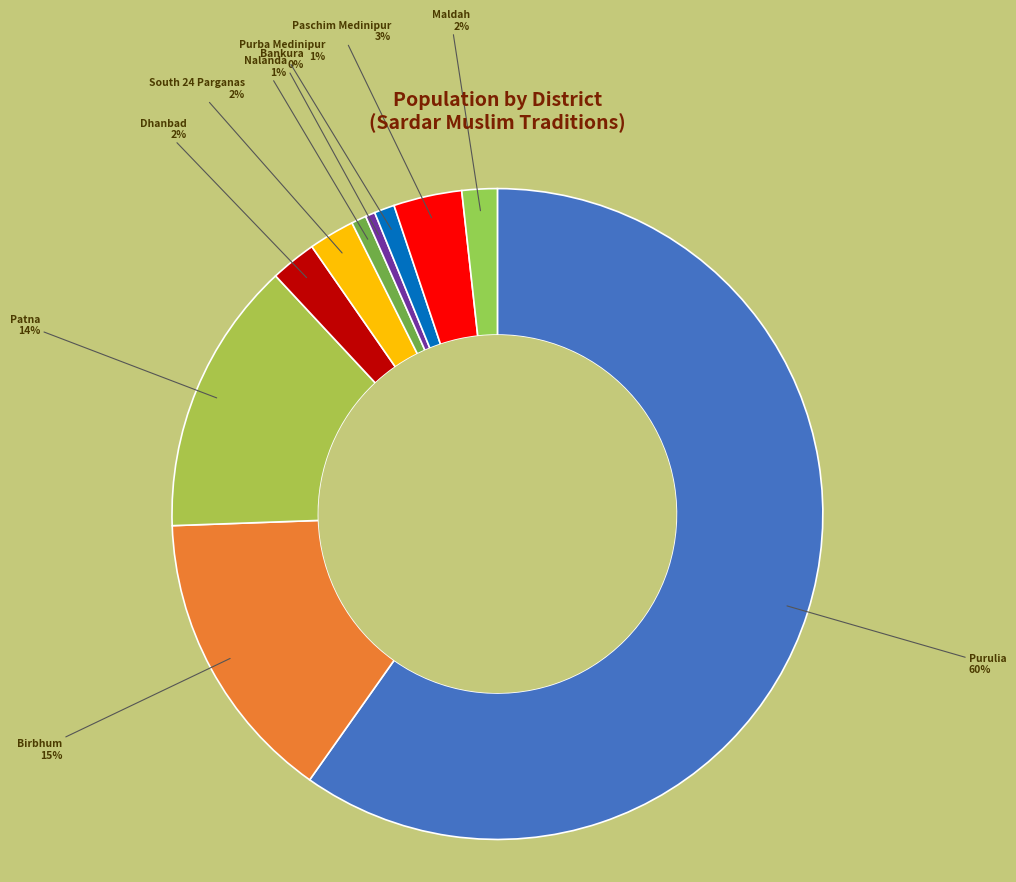

Do Birbhum and Purulia together represent more than half of the pie?

Yes